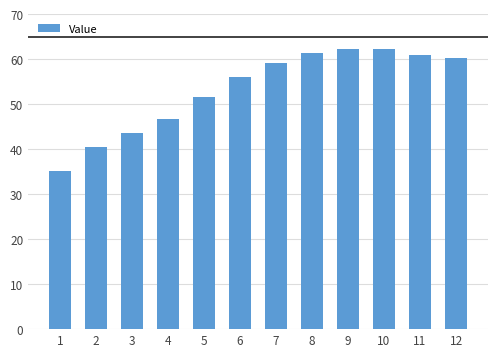

The chart shows a value of 85.0 at 12. True or false?

False